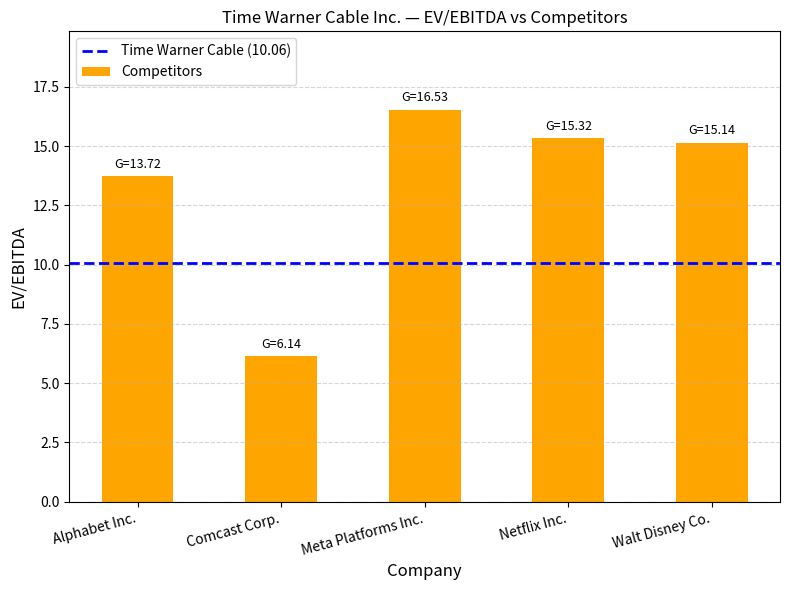

At which label does the data first exceed 15?

Meta Platforms Inc.